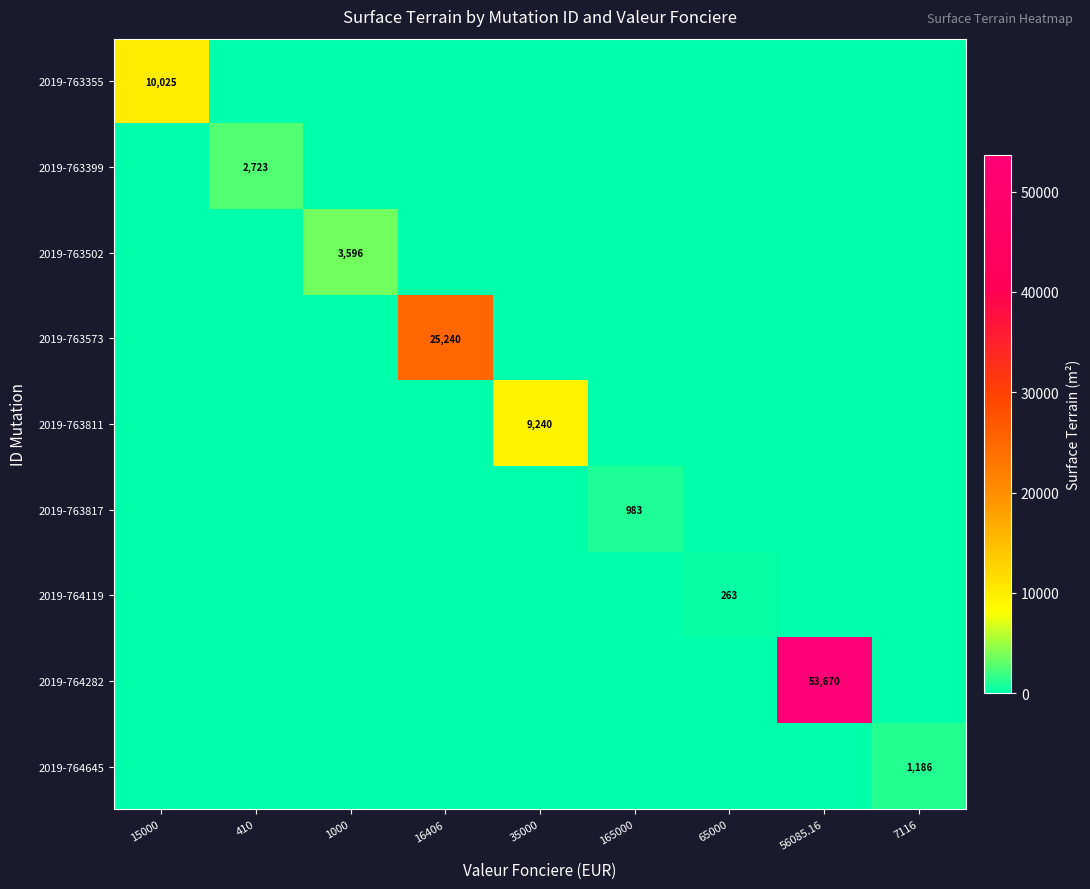

The 2019-763573 series shows 25240 at 16406. True or false?

True